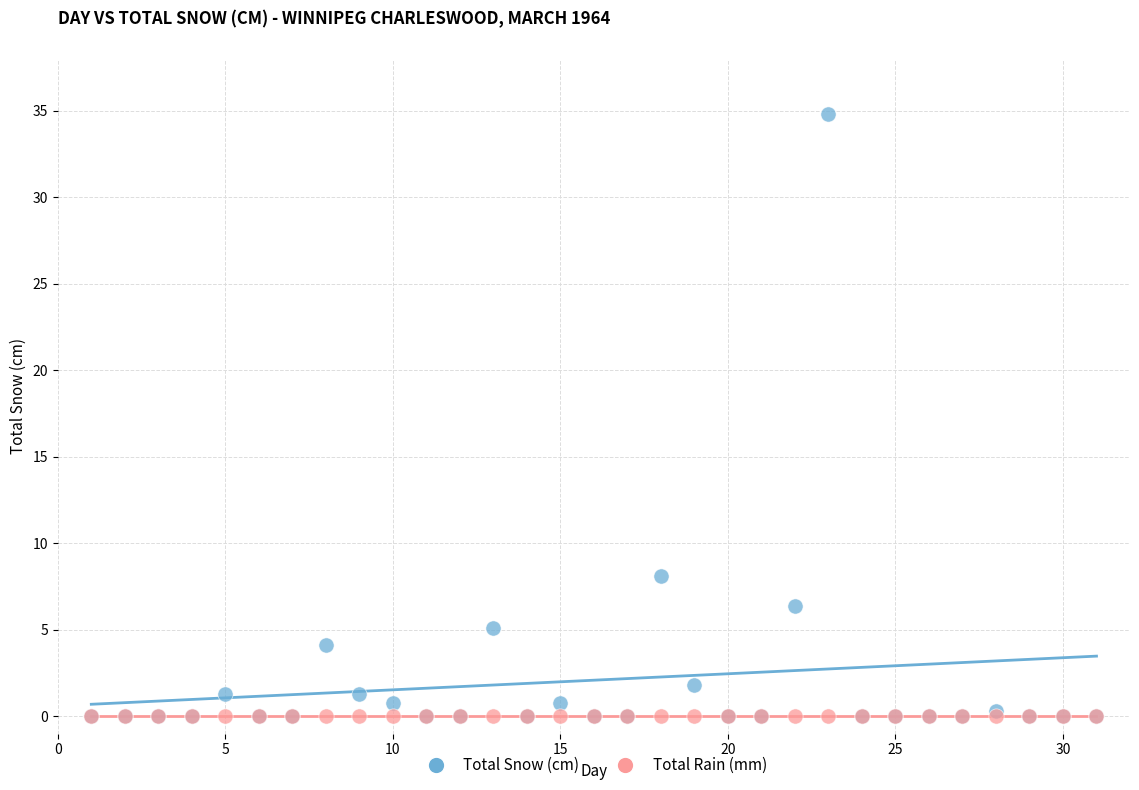

Across all series, what Y value is closest to 17?

8.1